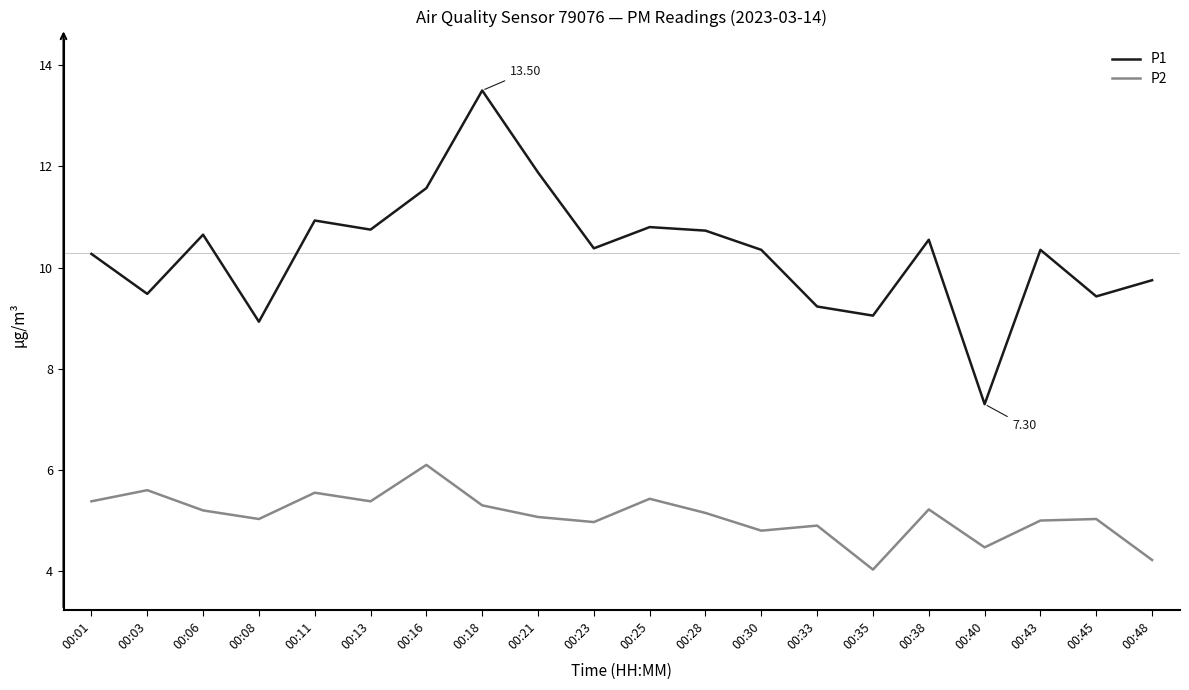

What is the sum of the P2 values at 00:13 and 00:08?

10.4